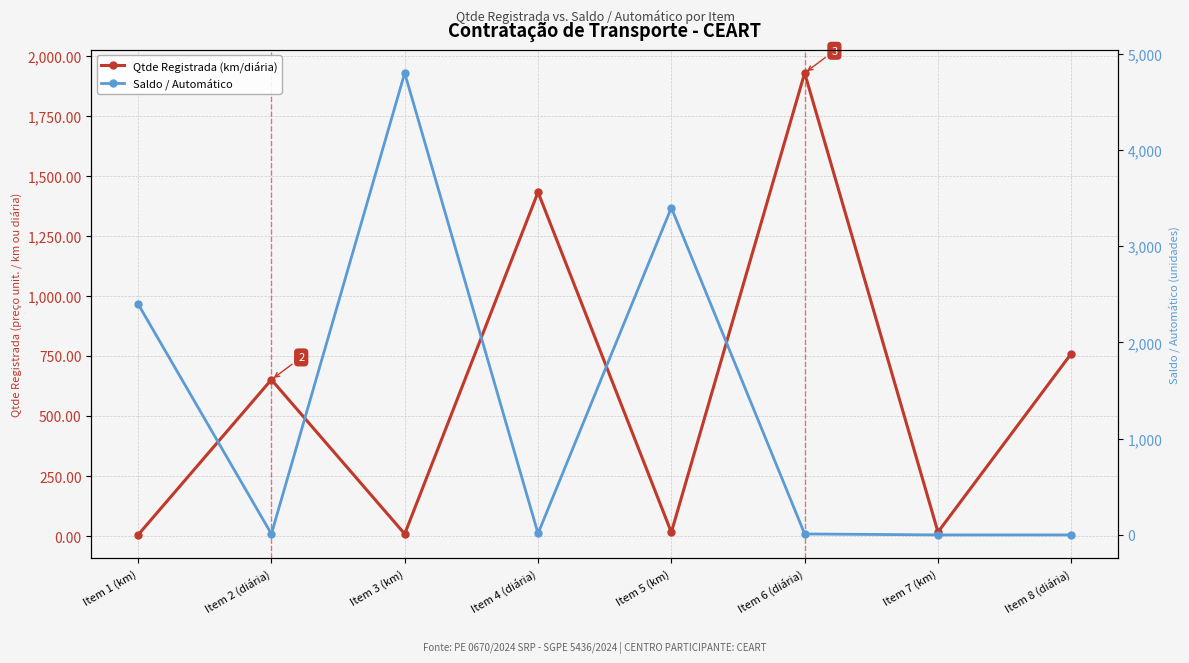

True or false: Saldo / Automático and Qtde Registrada (km/diária) cross at least once.

True